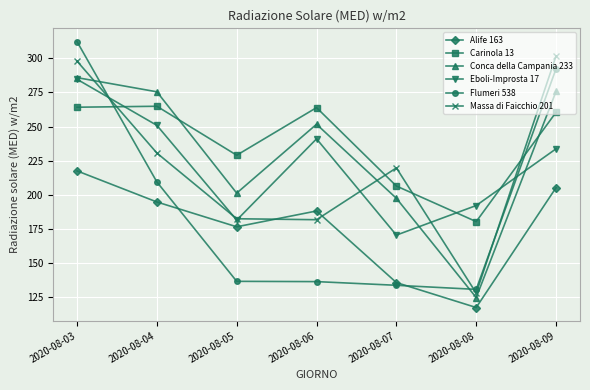

What is the approximate value of Massa di Faicchio 201 at 2020-08-09?

301.8